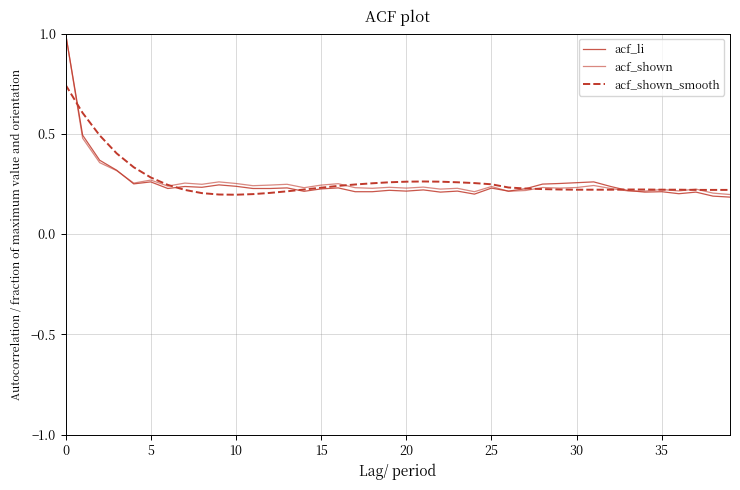

Which series ends up on top after the final intersection of acf_shown and acf_li?

acf_shown